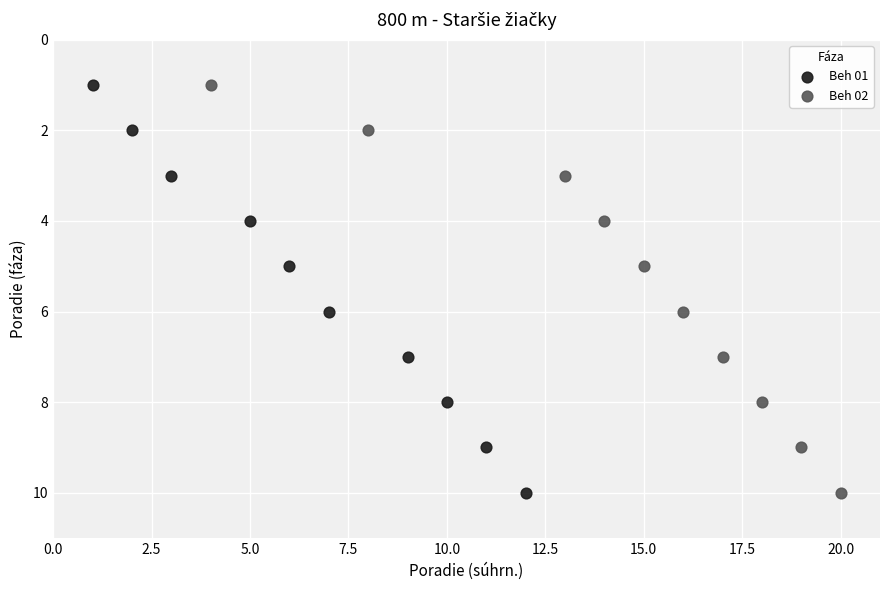

What are all the series names shown in the legend?

Beh 01, Beh 02